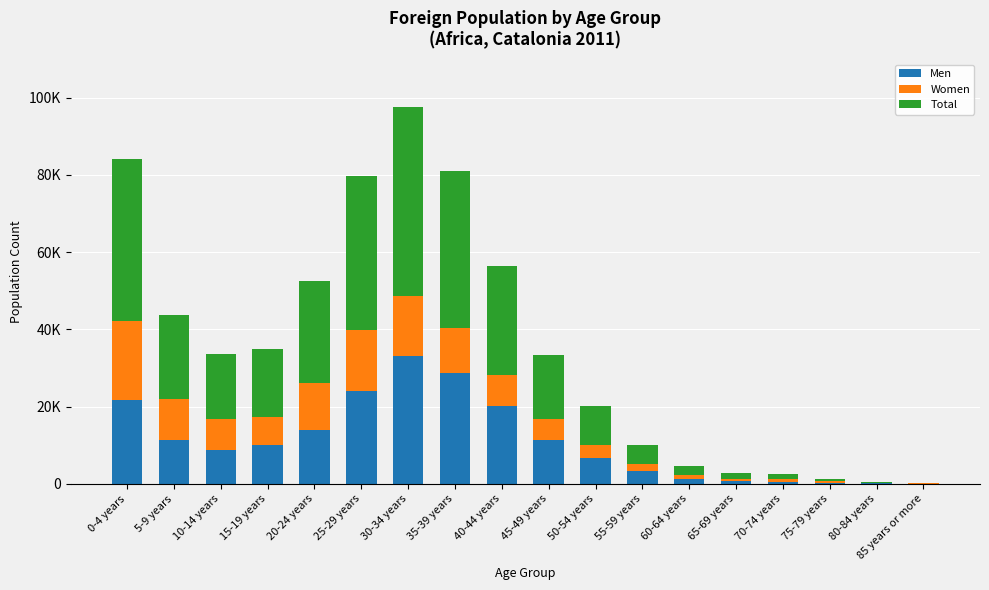

Rank the series at 35-39 years from highest to lowest value.

Total, Men, Women